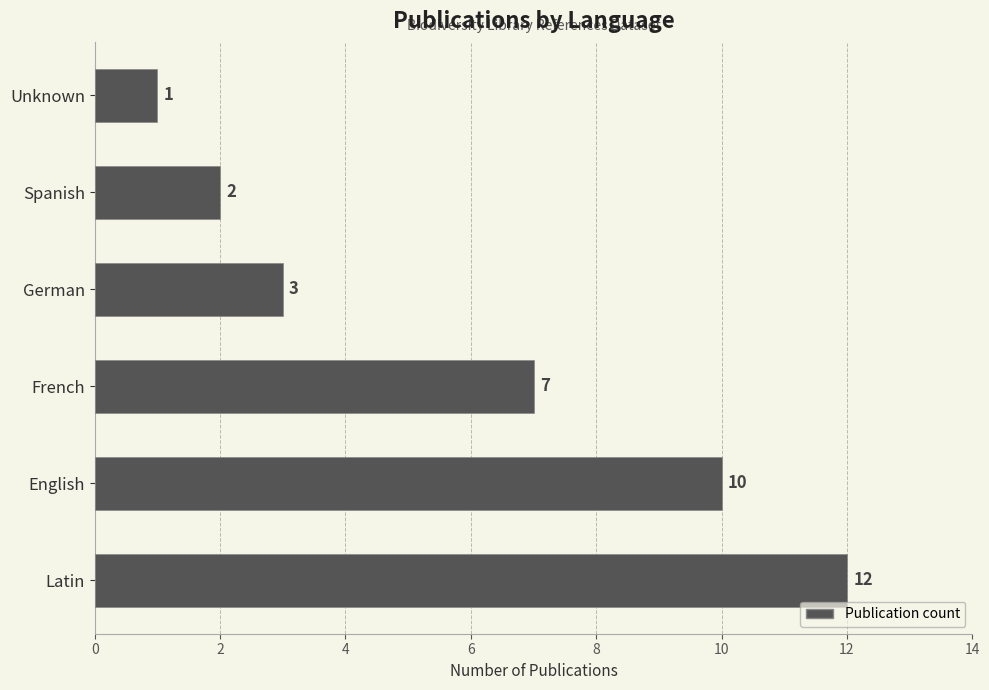

How many data points does each series have?

6